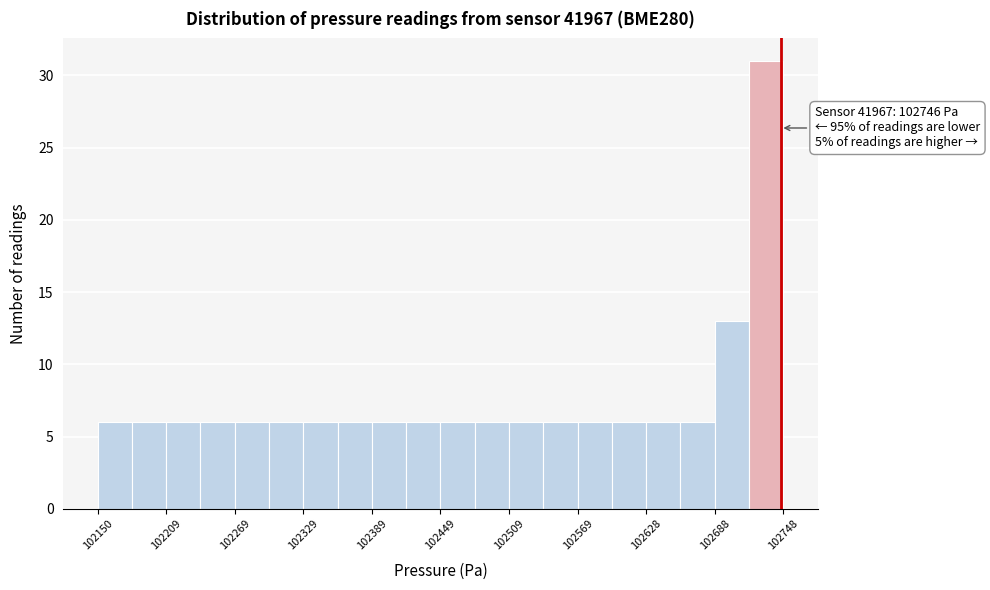

Around what value on the x-axis is the tallest bar? Give the approximate position of its centre, as read against the axis.

102730